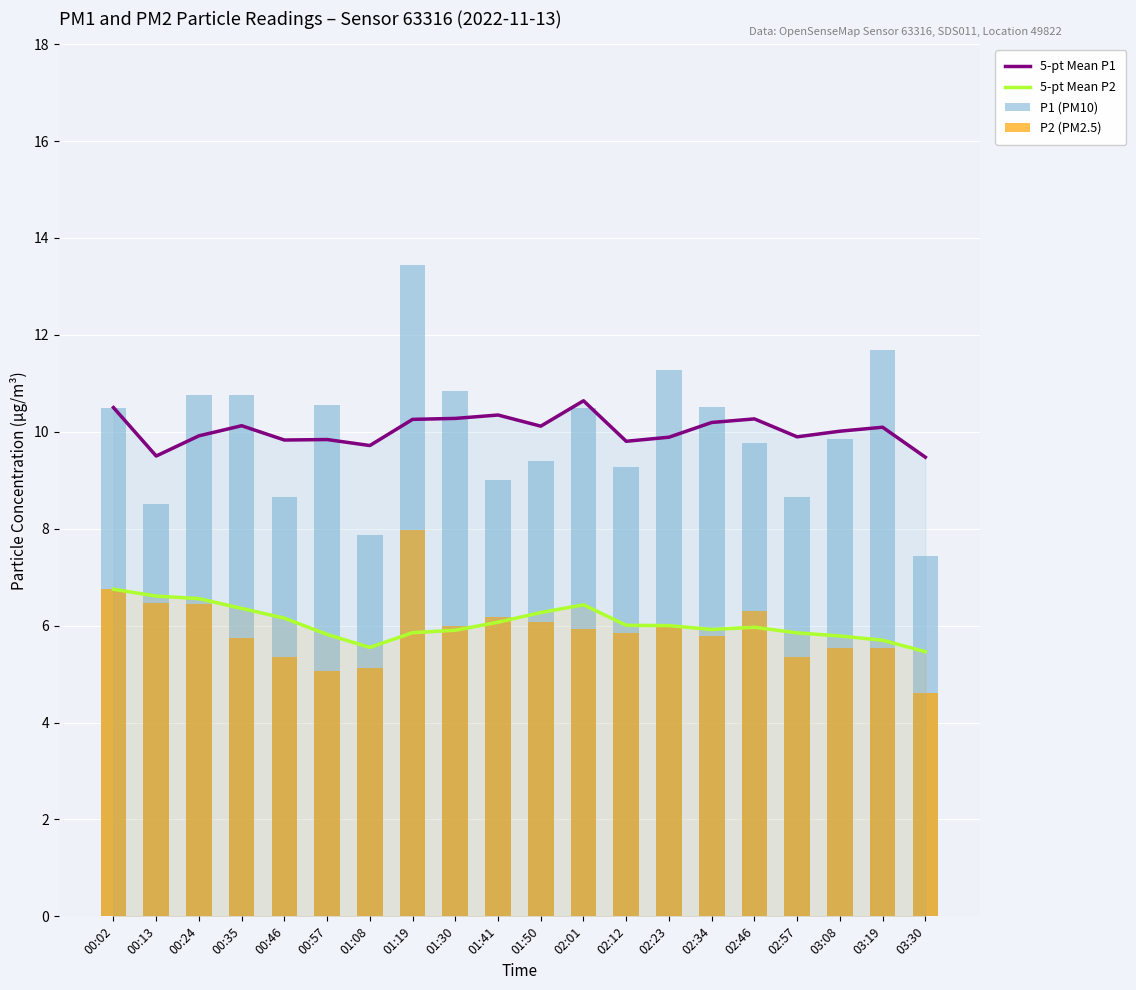

What value does the 5-pt Mean P1 series have at 02:23?

9.9